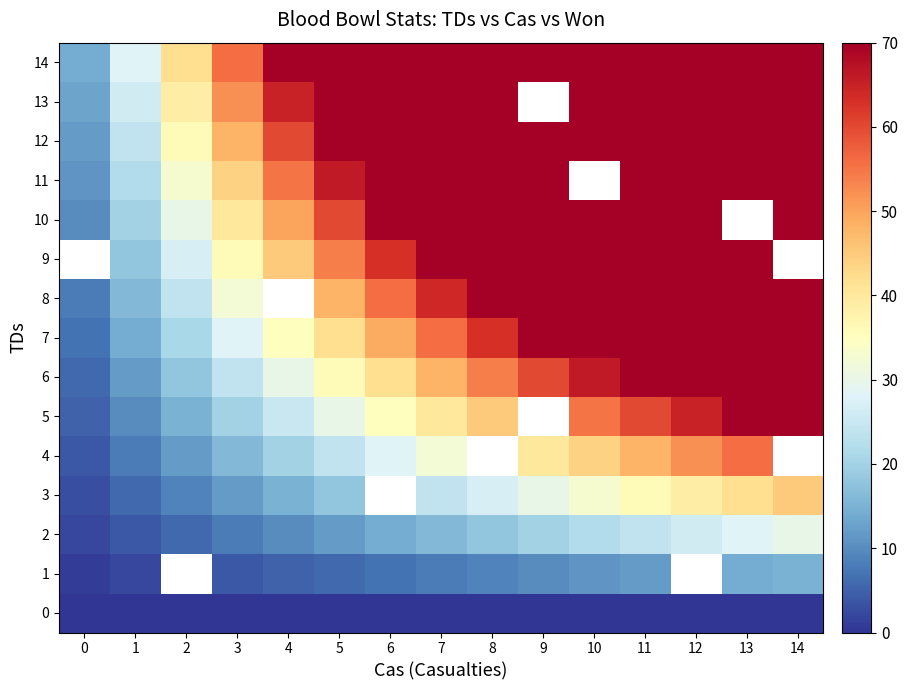

What is the difference between the maximum and minimum values in the 10 series?

60.0